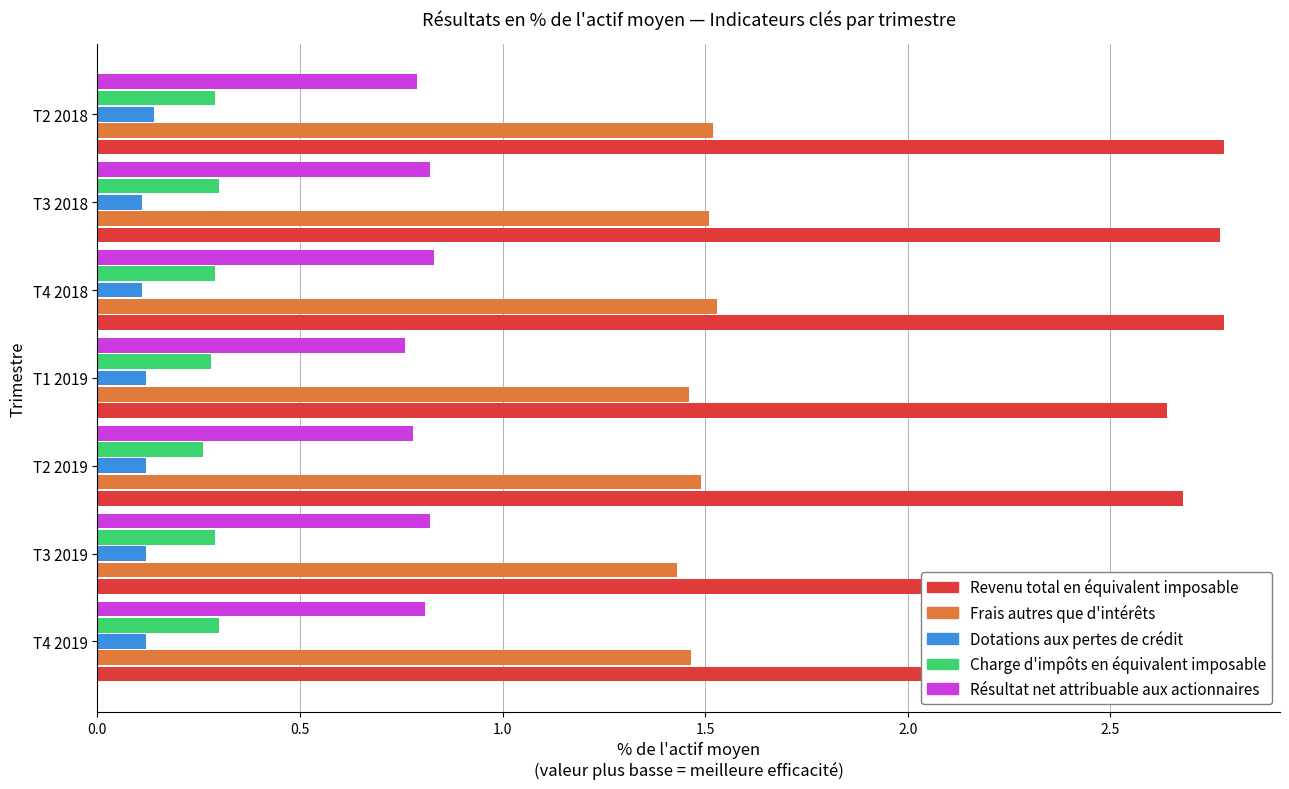

What is the sum of all Frais autres que d'intérêts values?

10.4